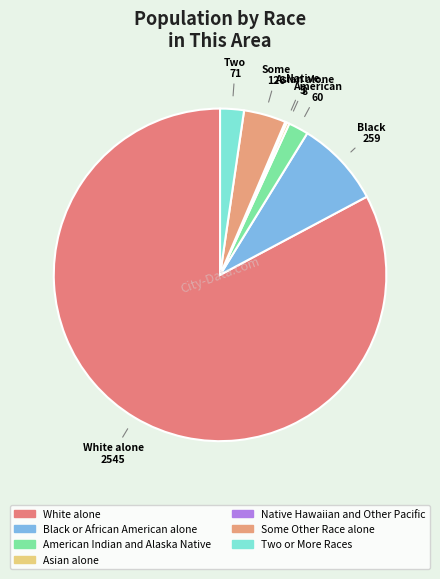

What percentage is the Black or African American alone slice, to the nearest percent?

8%